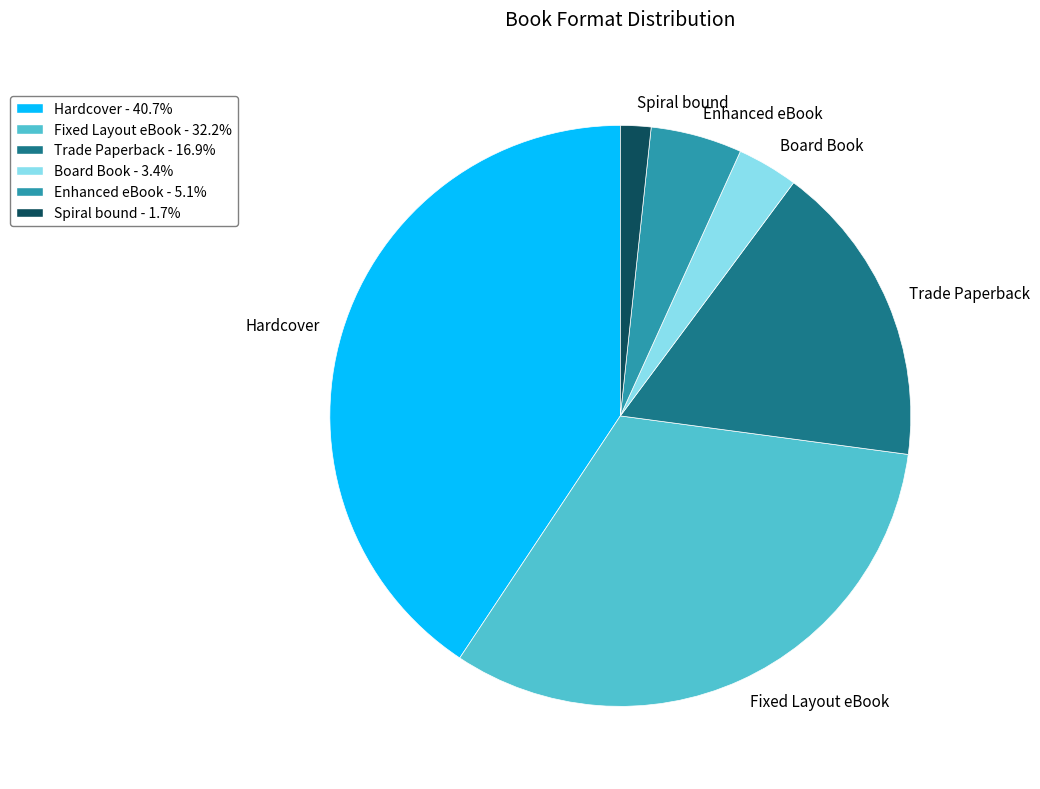

How many slices are in this pie chart?

6